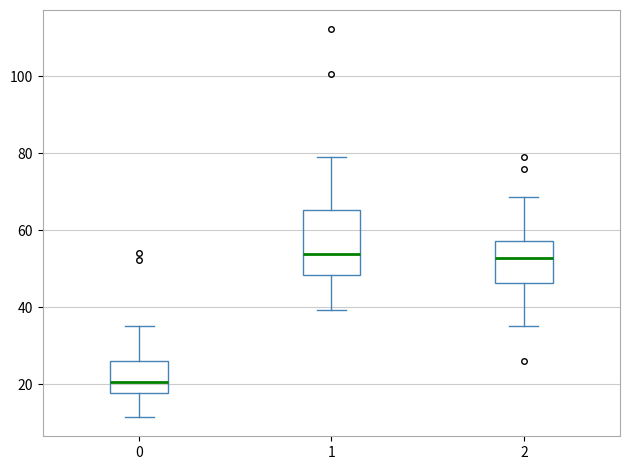

Reading left to right, transcribe this box plot: for each box, give where its median line is, the range the box spans, and where its two whiskers end, as read against the y-axis. The values are not printed on the chart, so give them approximately, as read against the axis.

0: median 20, box 18 to 26, whiskers 12 to 36
1: median 54, box 48 to 66, whiskers 40 to 80
2: median 52, box 46 to 58, whiskers 36 to 68